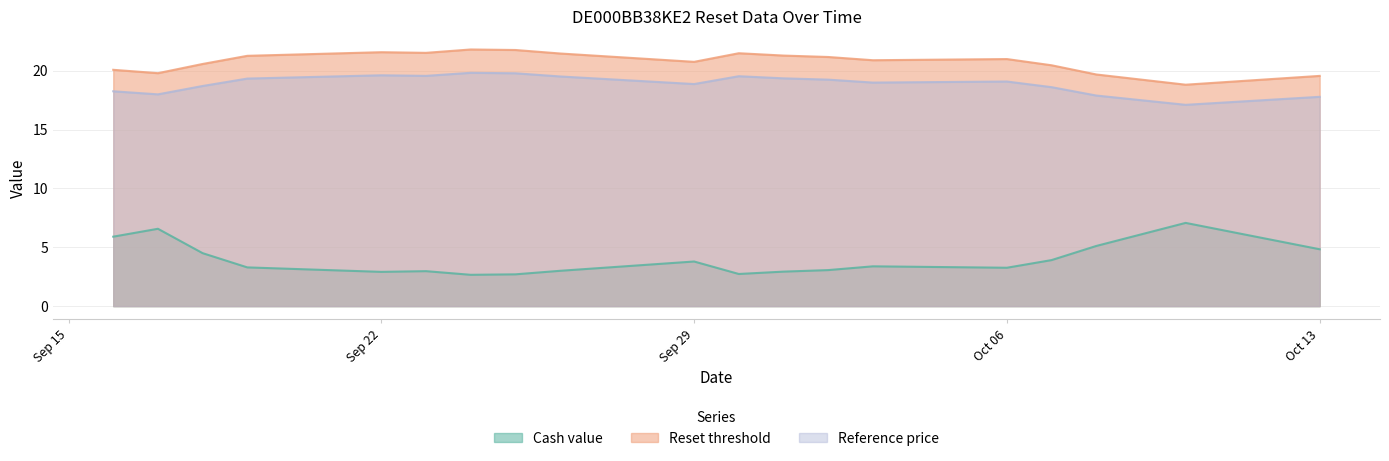

Does the chart have visible grid lines?

Yes